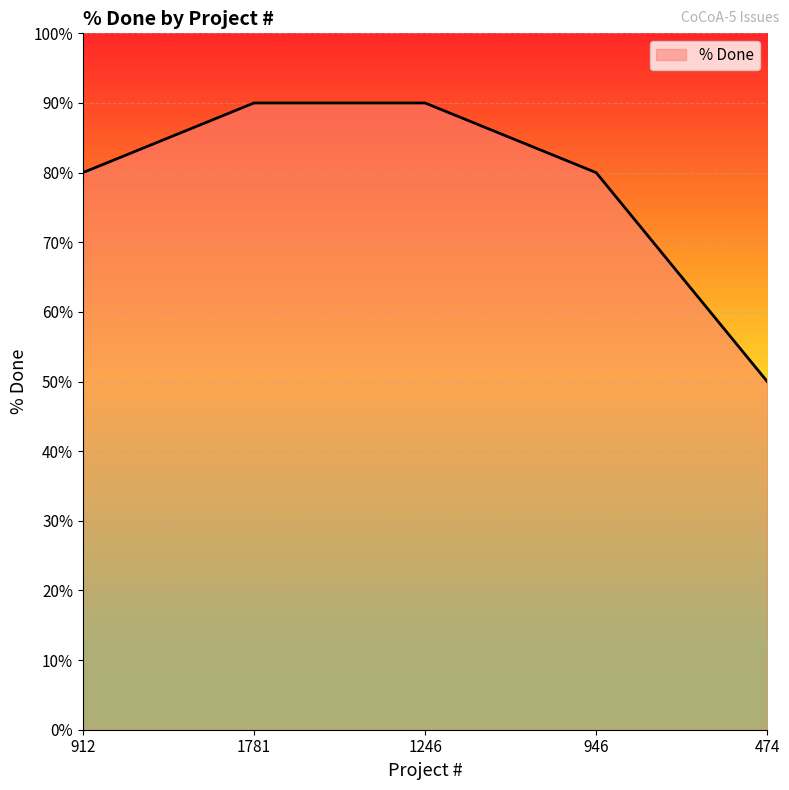

Count the number of data series in this chart.

1